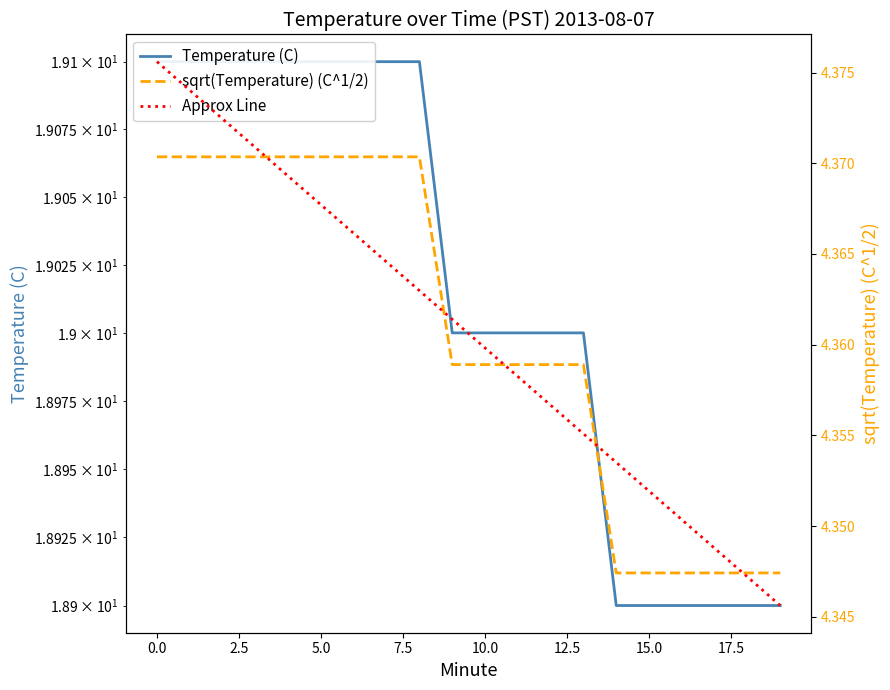

Count the Temperature (C) values in the range 18 to 19.

11